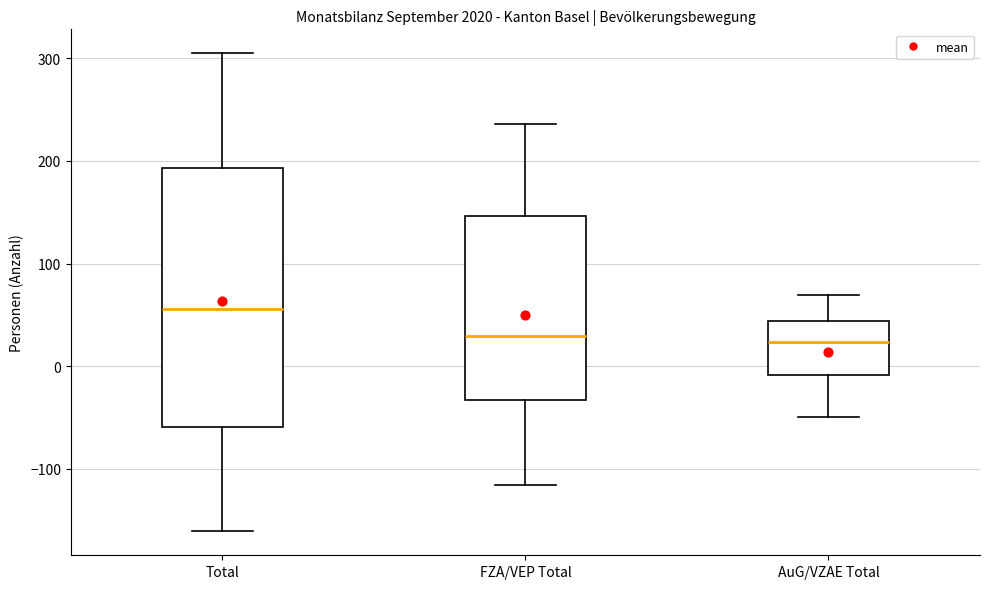

Which box is the tallest, from its lower edge to its upper edge?

Total